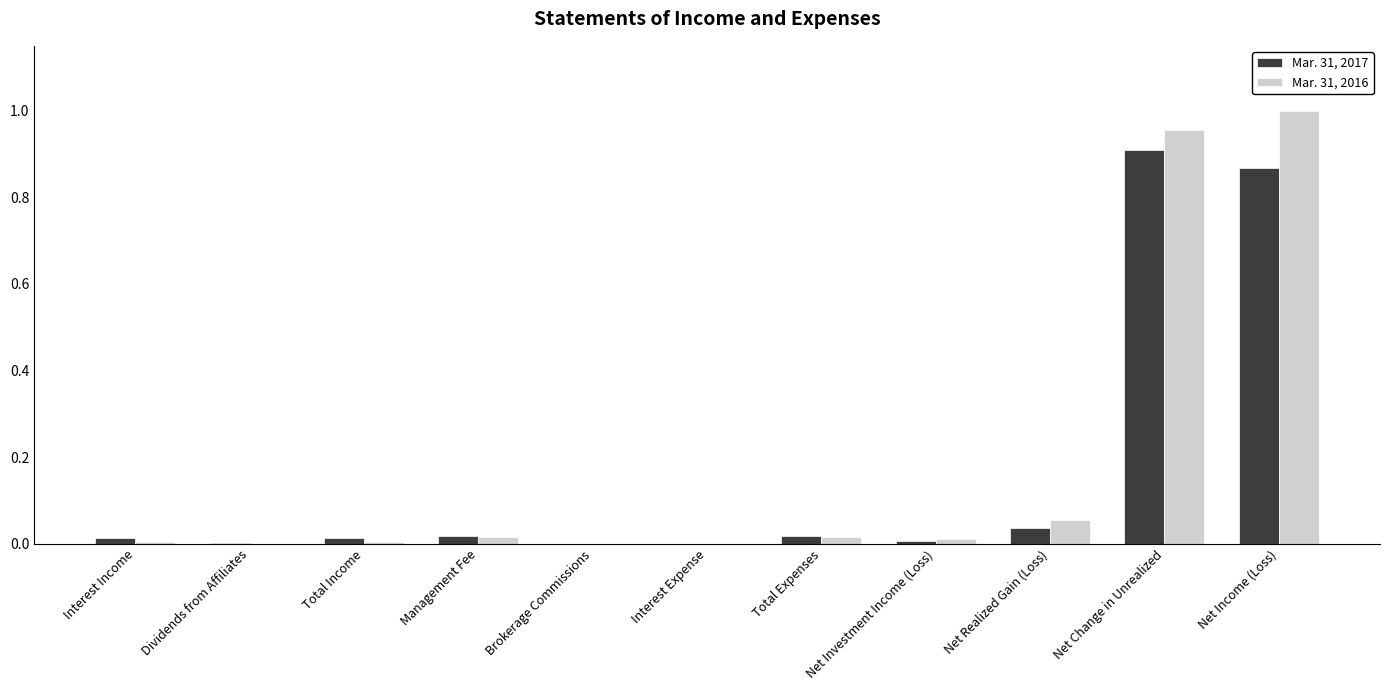

Is it true that Mar. 31, 2017 equals 1.3 at Net Change in Unrealized?

False